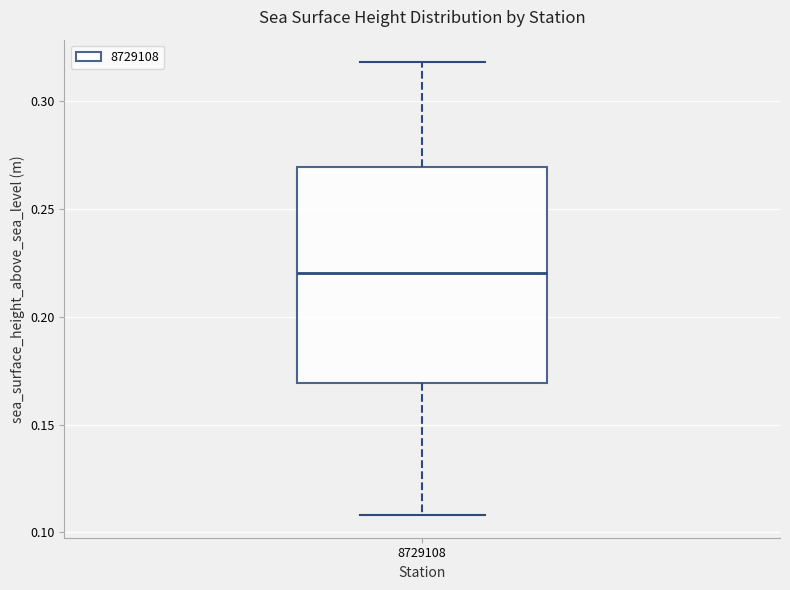

Read this box plot against the y-axis: the position of the median line, the range covered by the box, and the ends of both whiskers. The values are not printed on the chart, so give them approximately, as read against the axis.

median 0.22, box 0.17 to 0.27, whiskers 0.11 to 0.32